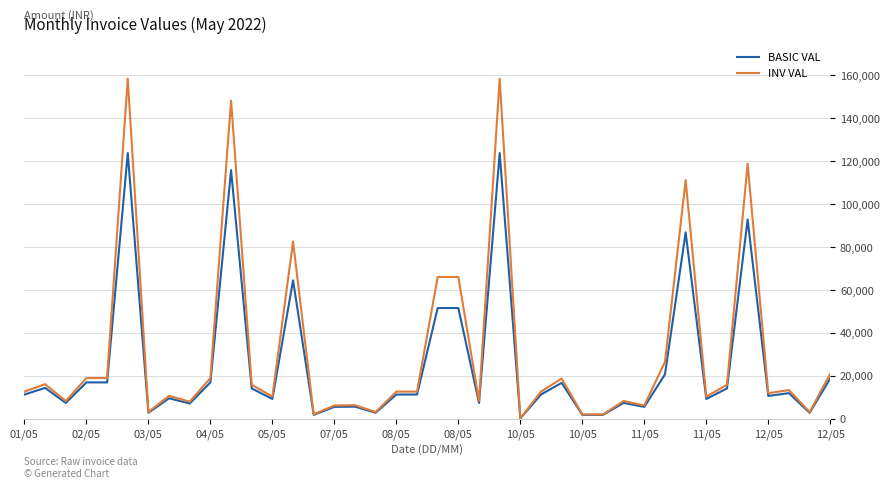

Which series has the largest range (max minus min)?

INV VAL